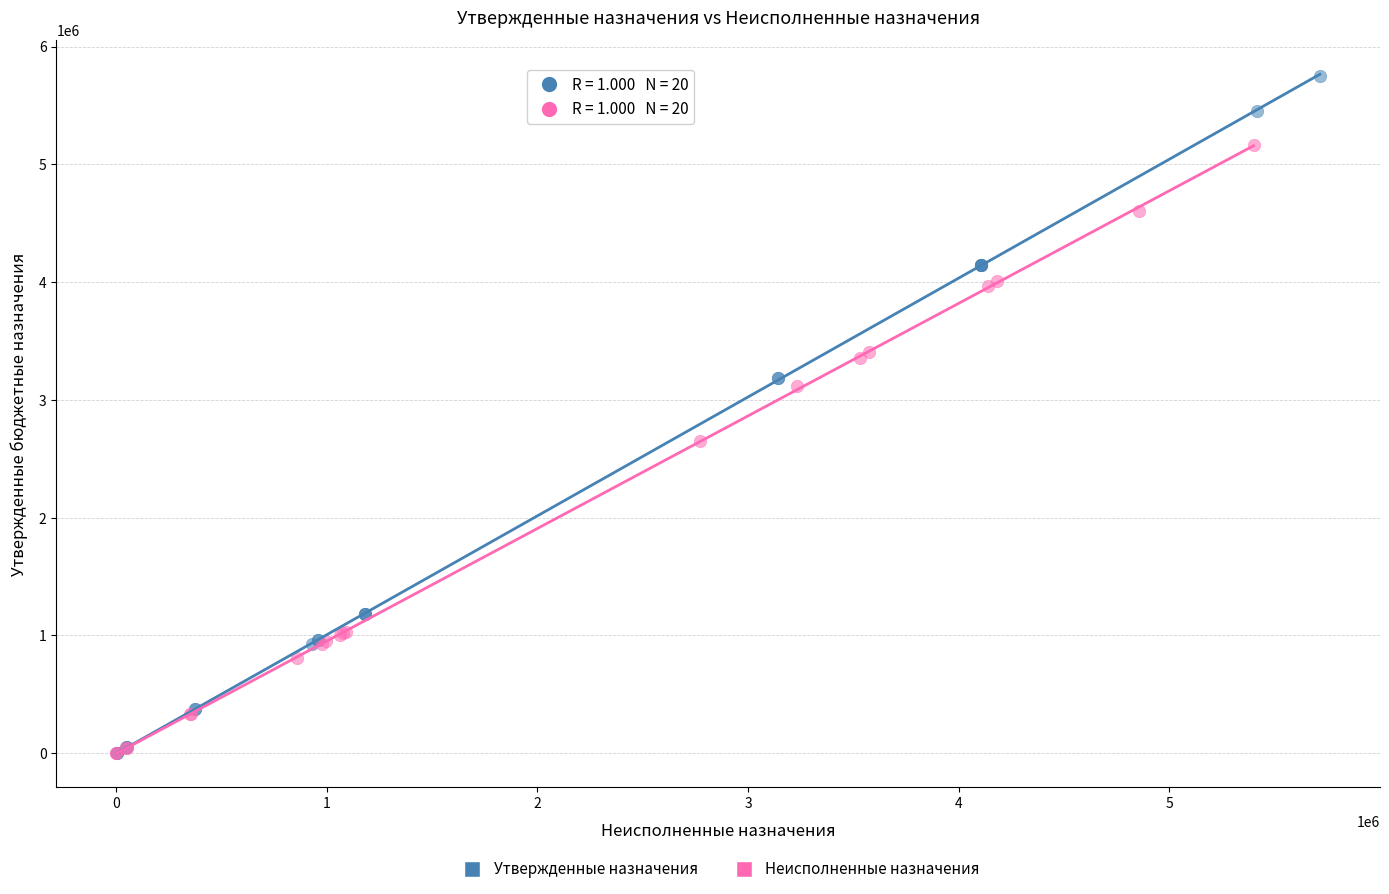

Which series has the widest spread of Y values?

Утвержденные назначения